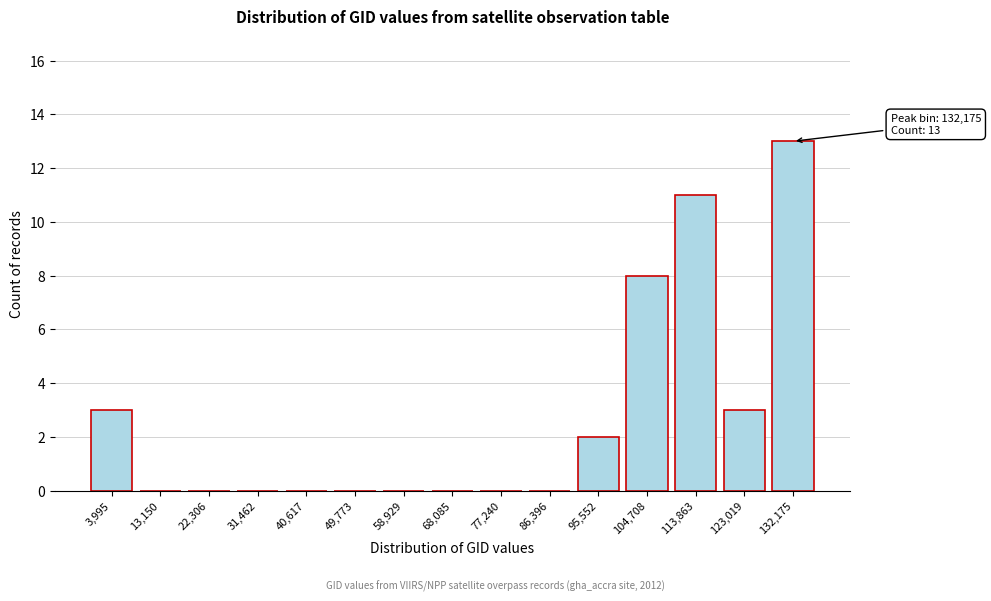

Reading right to left, transcribe all the data shown in this chart.

132,175=13	123,019=3	113,863=11	104,708=8	95,552=2	86,396=0	77,240=0	68,085=0	58,929=0	49,773=0	40,617=0	31,462=0	22,306=0	13,150=0	3,995=3